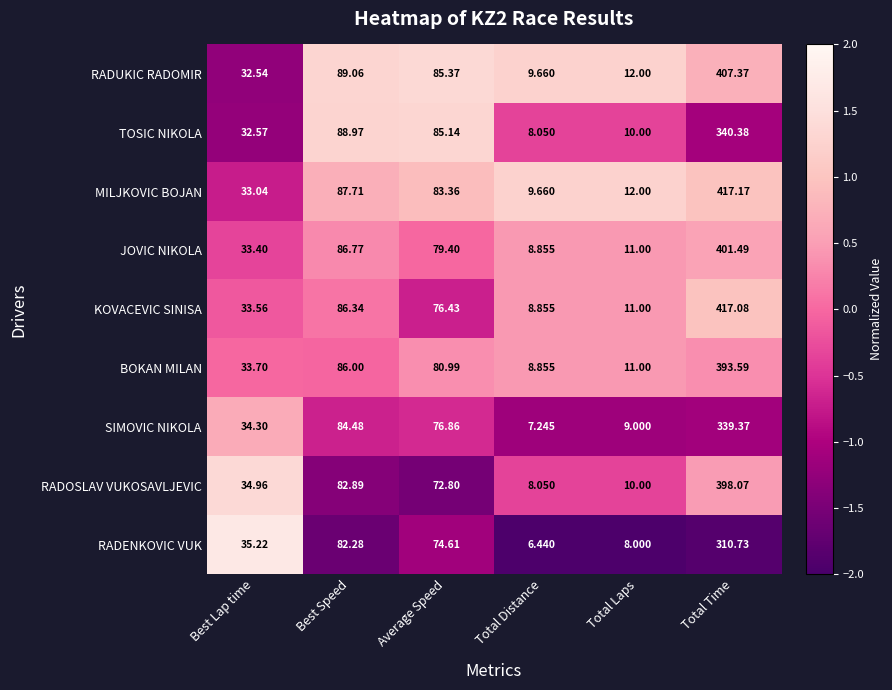

How many data points in RADOSLAV VUKOSAVLJEVIC are less than 72?

3